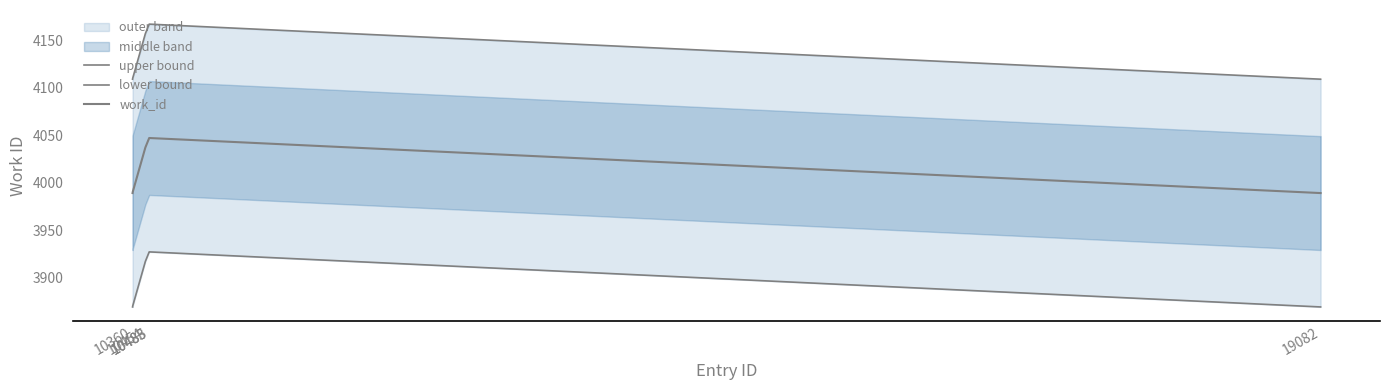

Reading left to right, transcribe all the data shown in this chart.

upper bound: 4109	4110	4157	4167	4167	4167	4167	4109	4109
lower bound: 3869	3870	3917	3927	3927	3927	3927	3869	3869
work_id: 3989	3990	4037	4047	4047	4047	4047	3989	3989